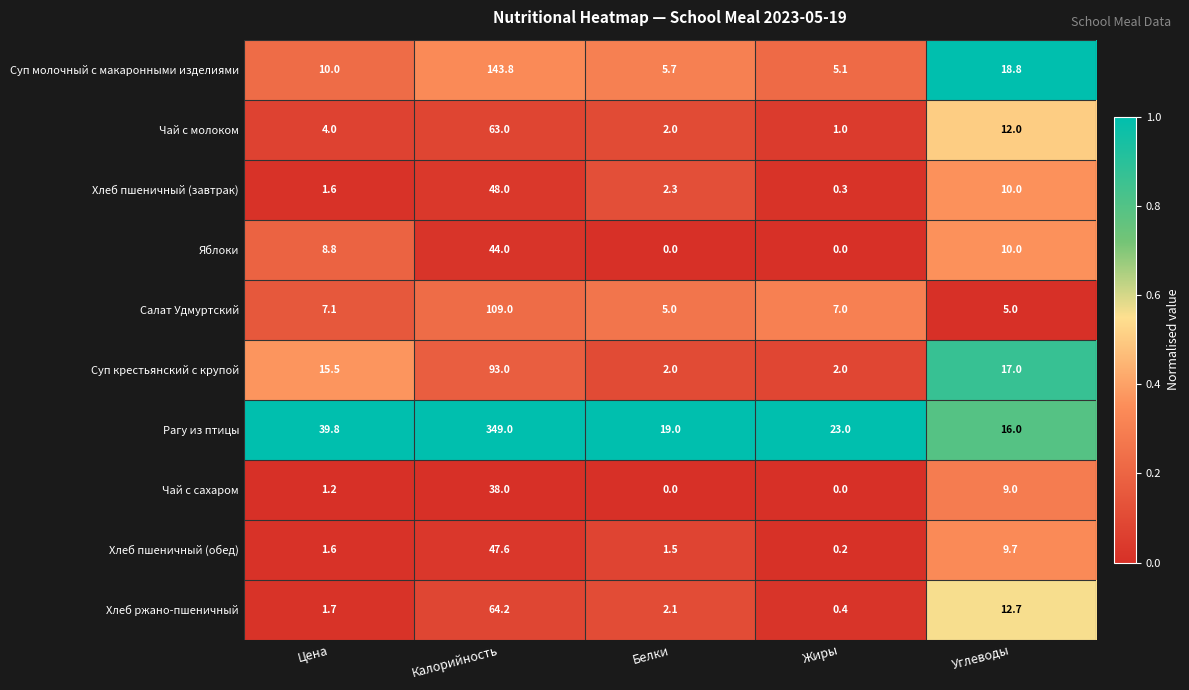

At which label does Хлеб пшеничный (обед) first exceed 1?

Цена